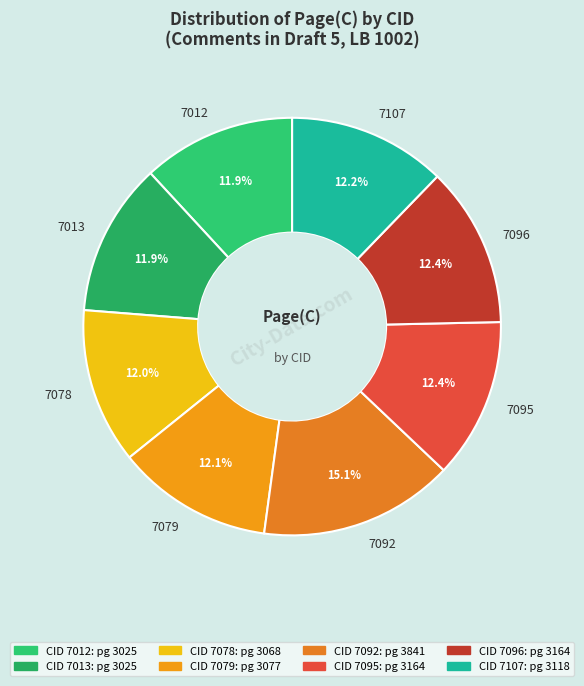

Is there any slice that represents more than half of the pie?

No